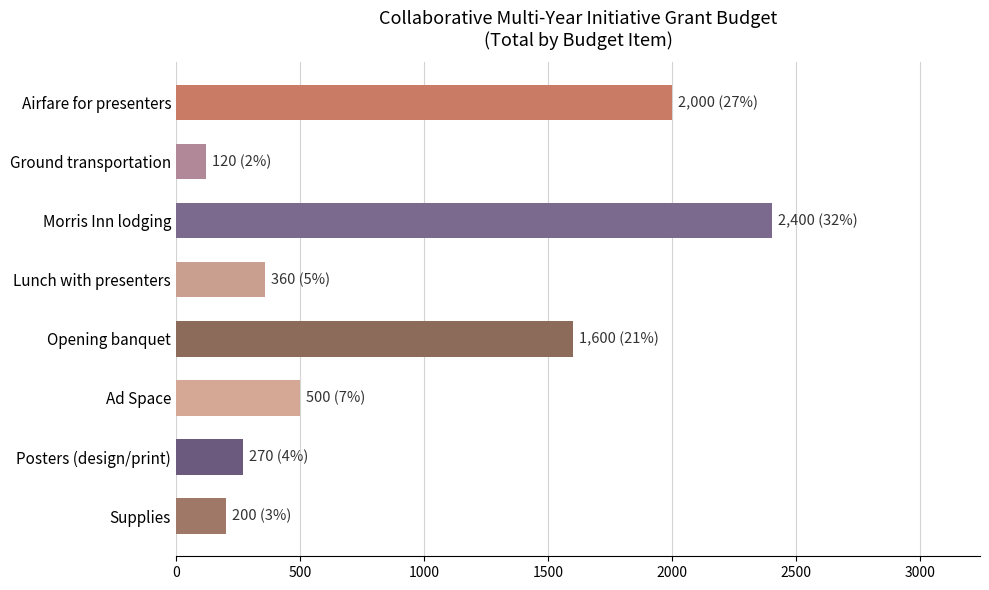

Reading top to bottom, transcribe all the data shown in this chart.

Airfare for presenters=2000	Ground transportation=120	Morris Inn lodging=2400	Lunch with presenters=360	Opening banquet=1600	Ad Space=500	Posters (design/print)=270	Supplies=200